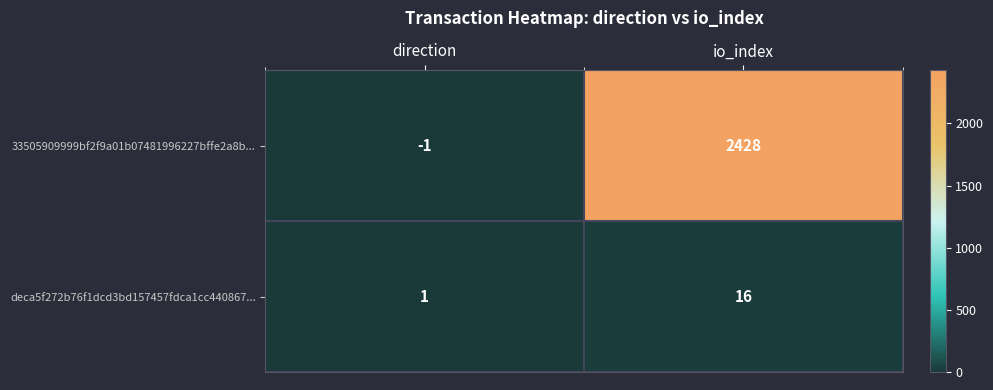

Reading left to right, what are all the values shown in this chart?

33505909999bf2f9a01b07481996227bffe2a8b...: direction=-1	io_index=2428
deca5f272b76f1dcd3bd157457fdca1cc440867...: direction=1	io_index=16